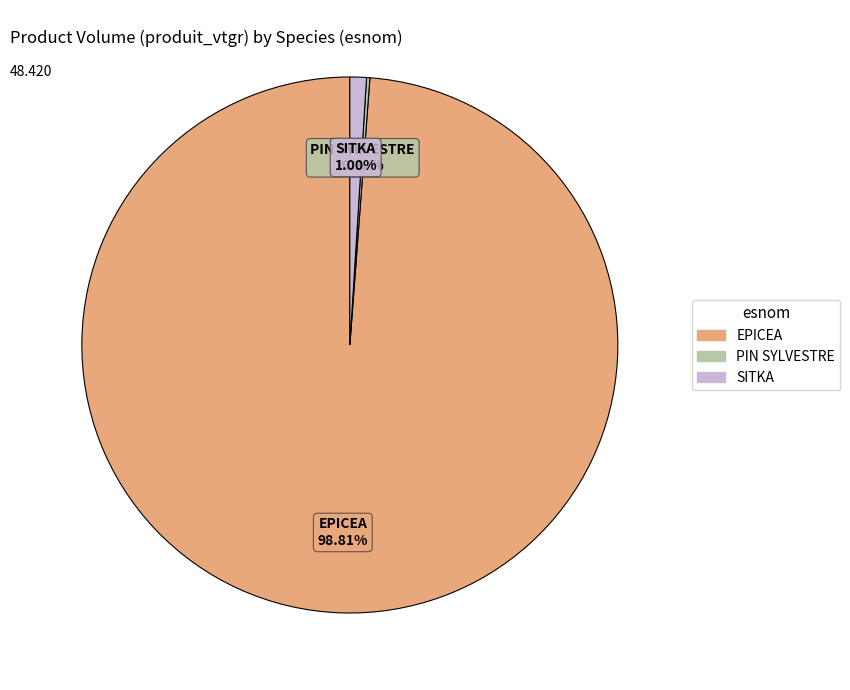

Does any single category account for the majority?

Yes